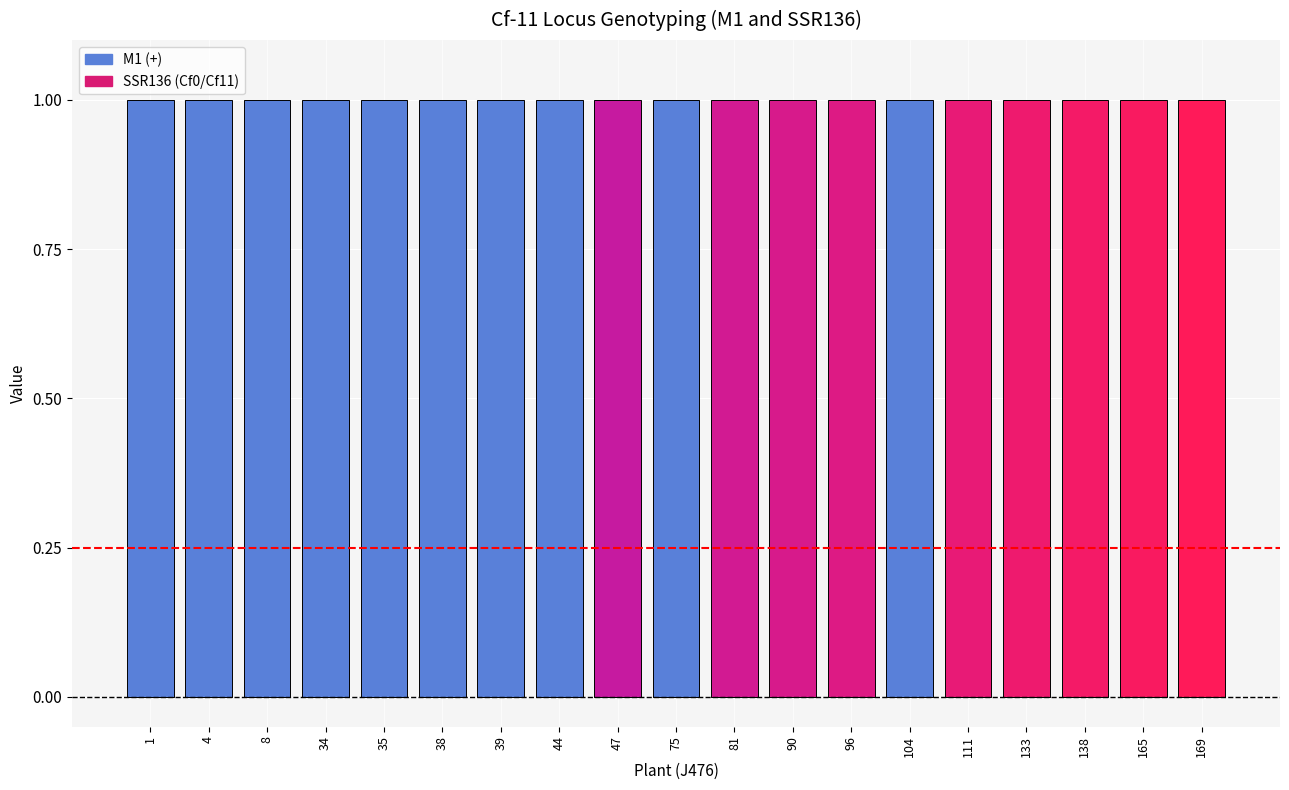

List the labels in order of SSR136 value, smallest first.

1, 4, 8, 34, 35, 38, 39, 44, 75, 104, 47, 81, 90, 96, 111, 133, 138, 165, 169